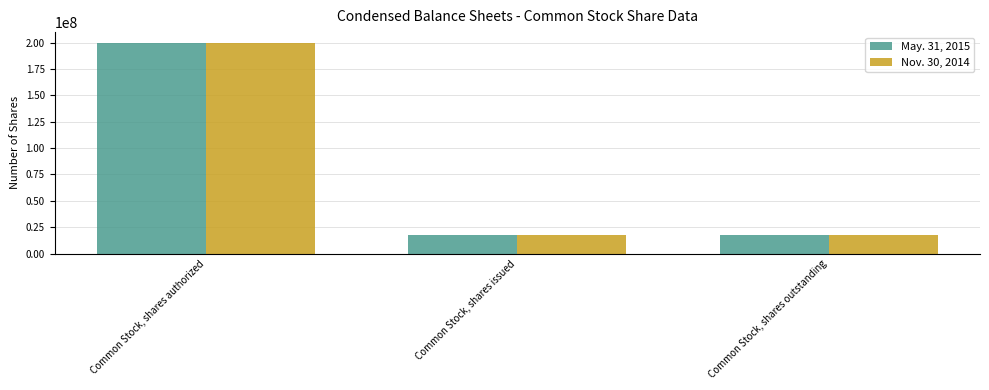

At how many categories does at least one series exceed 196699216?

1